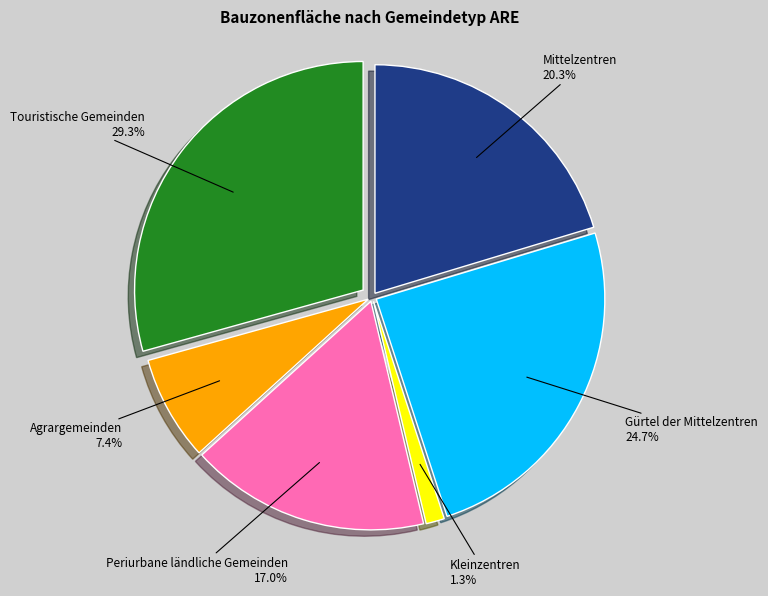

Is there a majority slice in this chart?

No